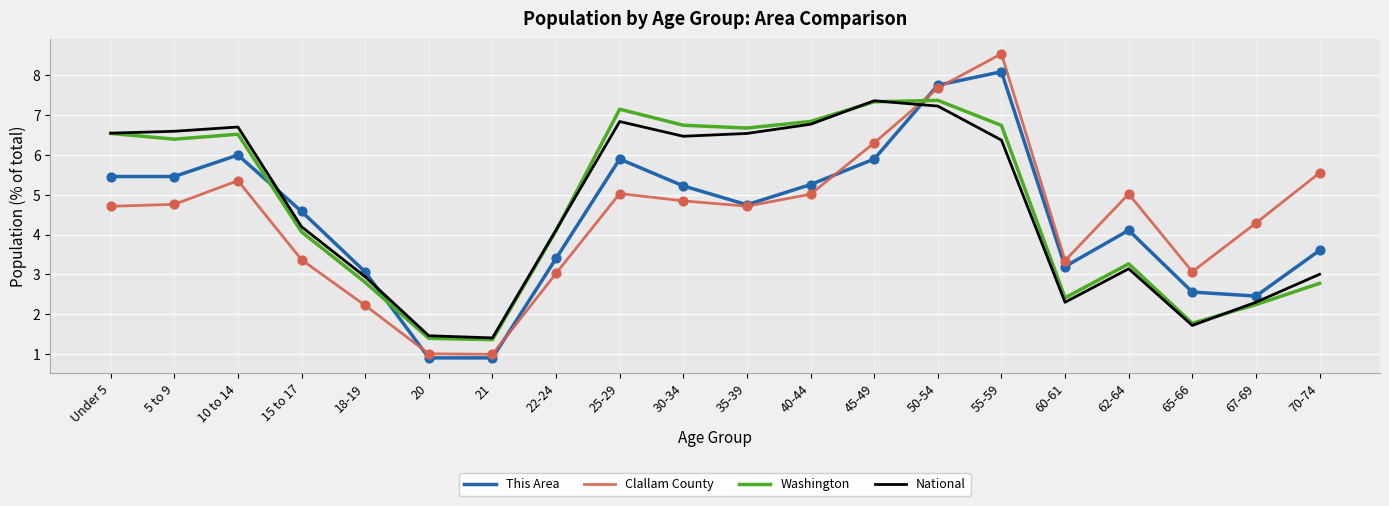

At which category is the sum across all series the highest?

50-54